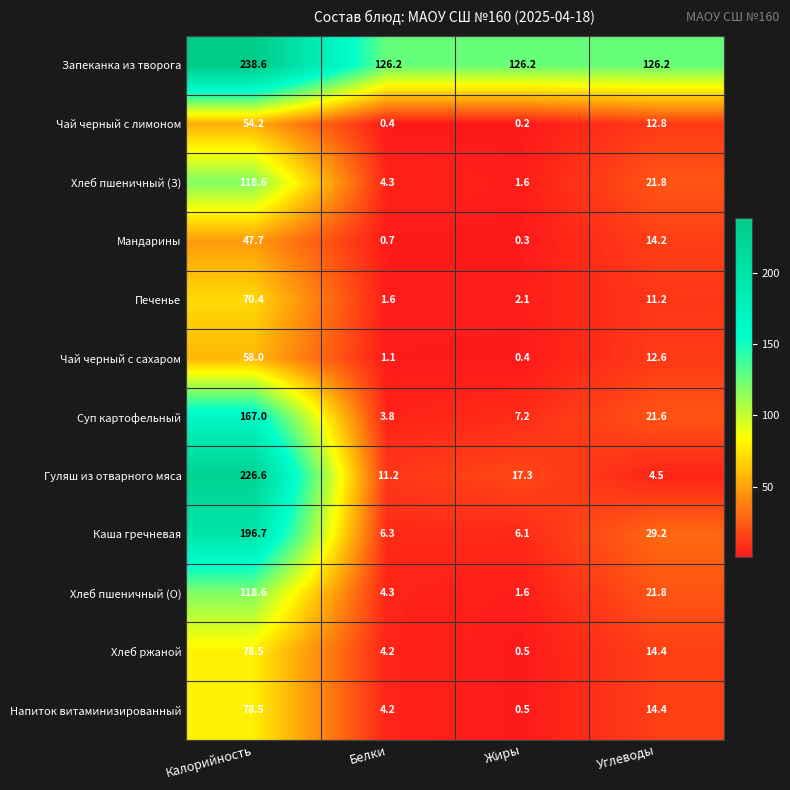

Which series changed the most between Калорийность and Белки?

Гуляш из отварного мяса